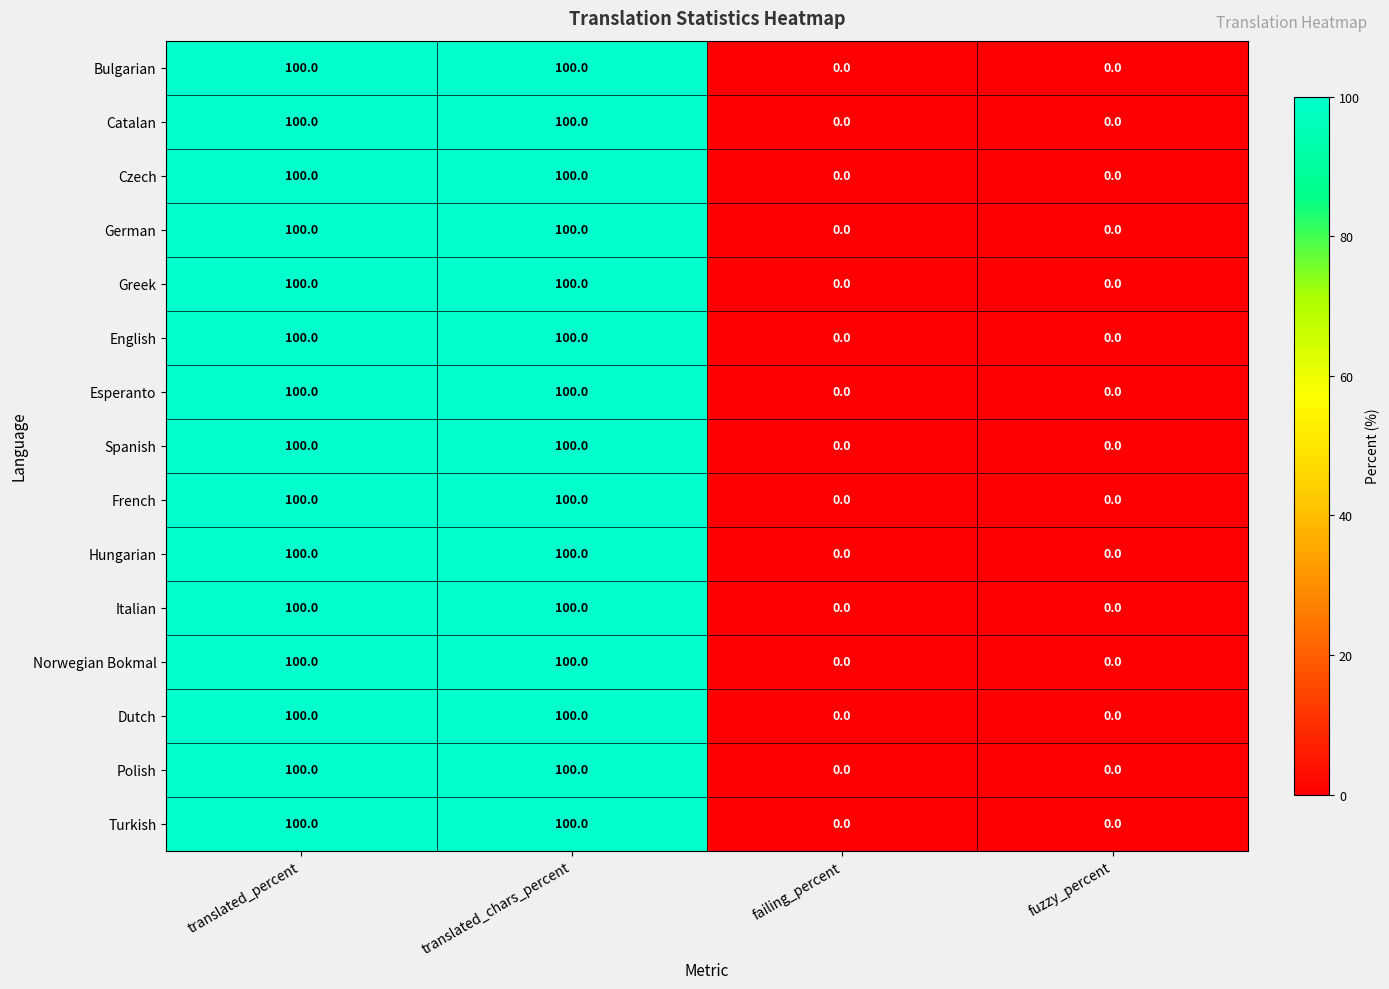

What is the total value across all series at translated_percent?

1500